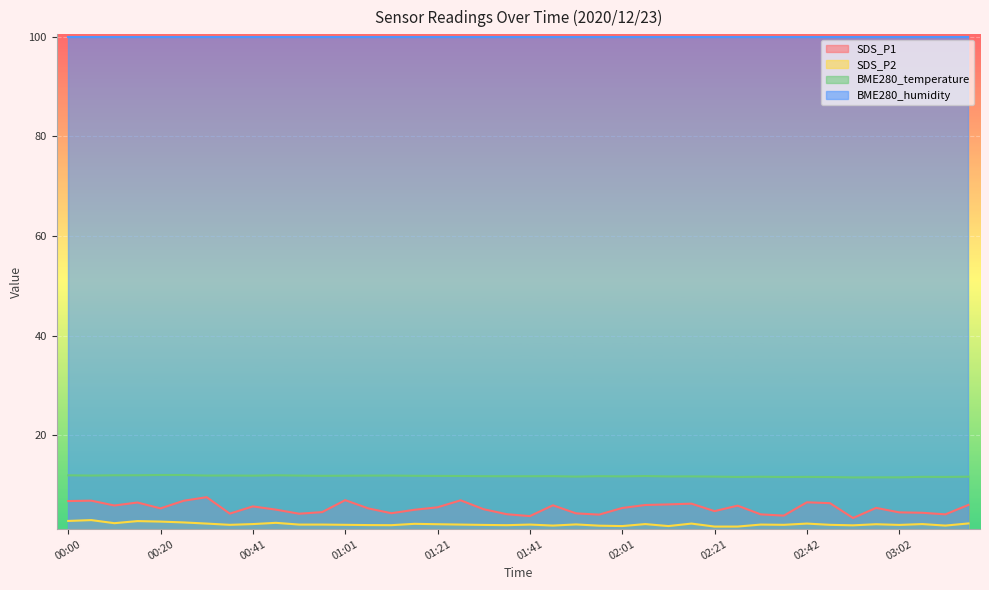

List the series in order of their peak value, highest first.

BME280_humidity, BME280_temperature, SDS_P1, SDS_P2